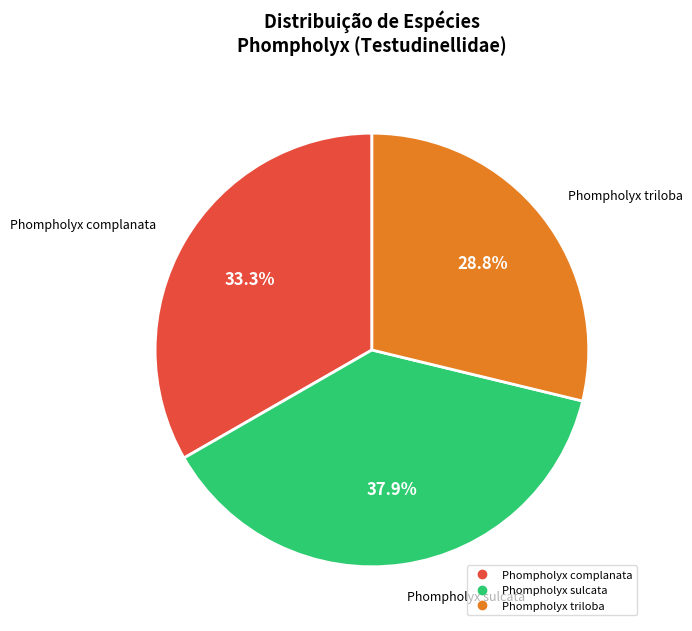

Is Phompholyx sulcata the majority of the pie?

No